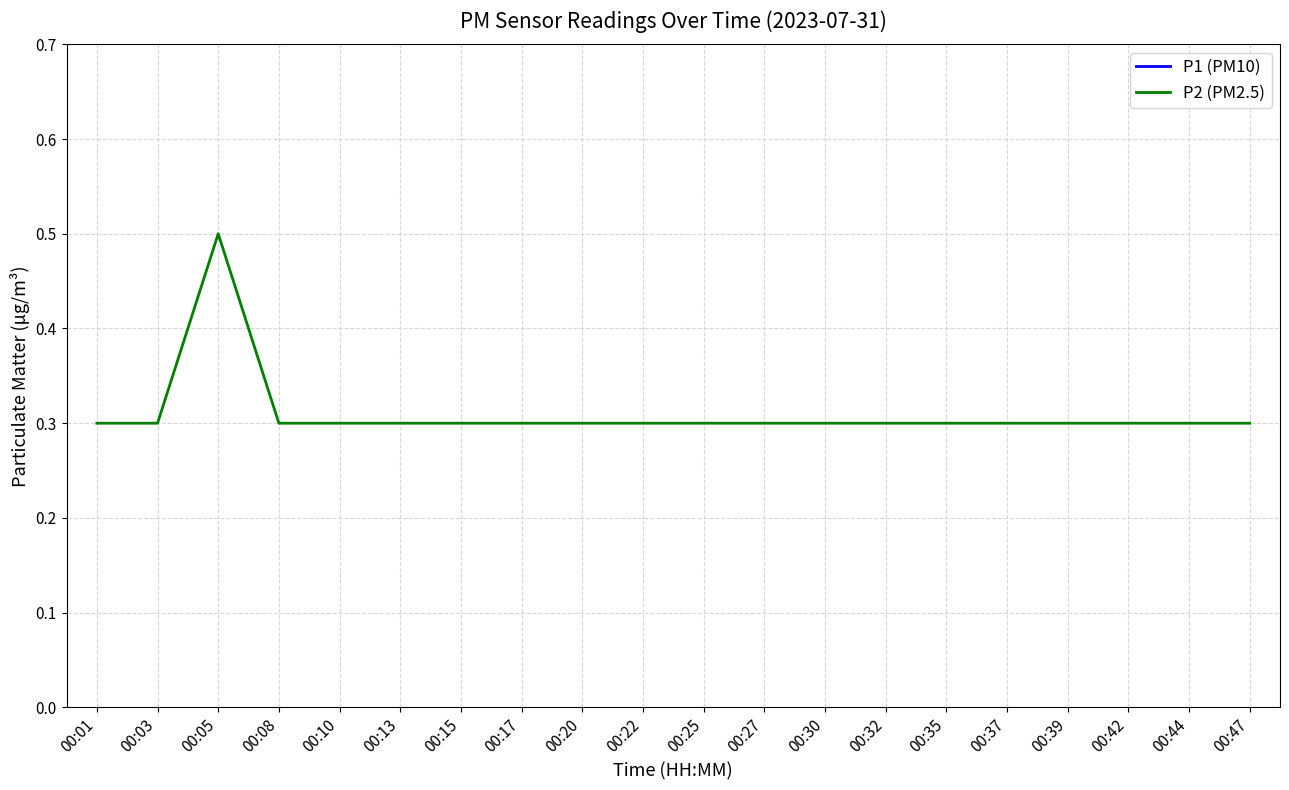

Reading right to left, transcribe all the data shown in this chart.

P1 (PM10): 00:47=1.3	00:44=1.3	00:42=1.3	00:39=1.2	00:37=1.3	00:35=1.3	00:32=1.2	00:30=1.3	00:27=1.3	00:25=1.2	00:22=1.3	00:20=1.3	00:17=1.2	00:15=1.3	00:13=1.3	00:10=1.3	00:08=1.3	00:05=1.3	00:03=1.3	00:01=1.3
P2 (PM2.5): 00:47=0.3	00:44=0.3	00:42=0.3	00:39=0.3	00:37=0.3	00:35=0.3	00:32=0.3	00:30=0.3	00:27=0.3	00:25=0.3	00:22=0.3	00:20=0.3	00:17=0.3	00:15=0.3	00:13=0.3	00:10=0.3	00:08=0.3	00:05=0.5	00:03=0.3	00:01=0.3